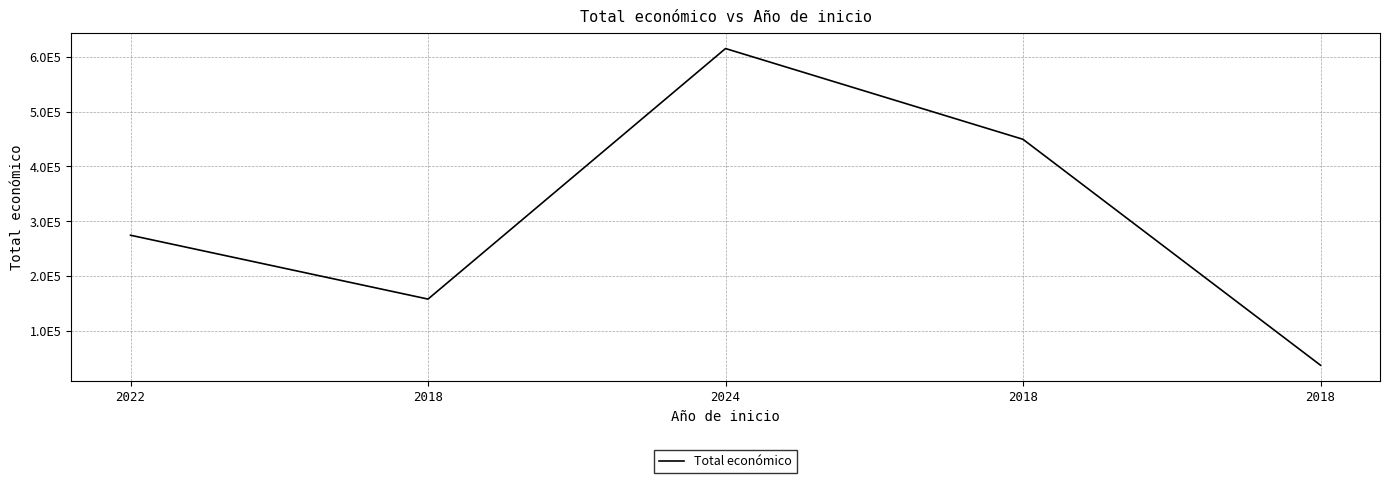

Where is the data nearest to the value 326011?

2022